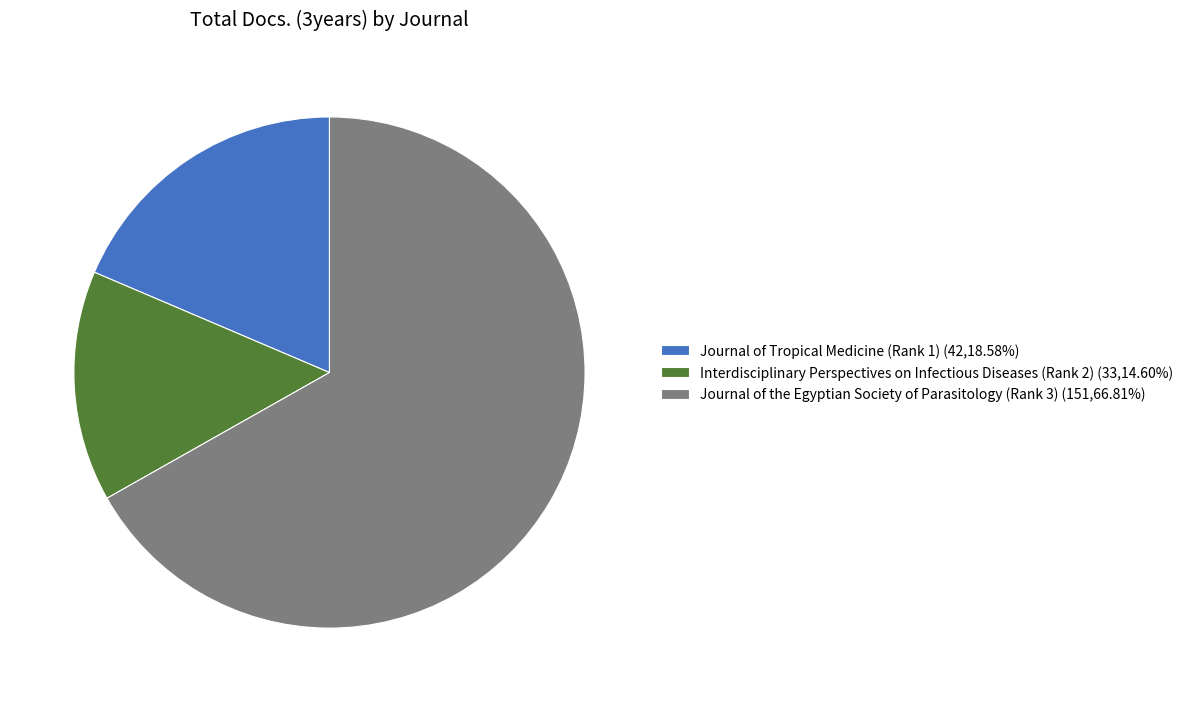

Combined, do Journal of the Egyptian Society of Parasitology (Rank 3) and Journal of Tropical Medicine (Rank 1) account for over 50%?

Yes